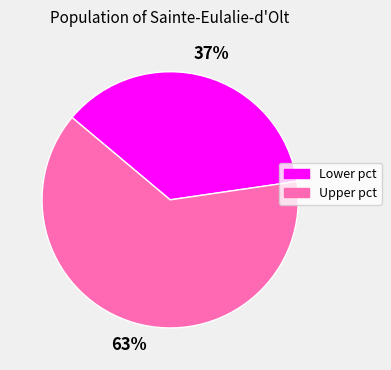

Is there any slice that represents more than half of the pie?

Yes